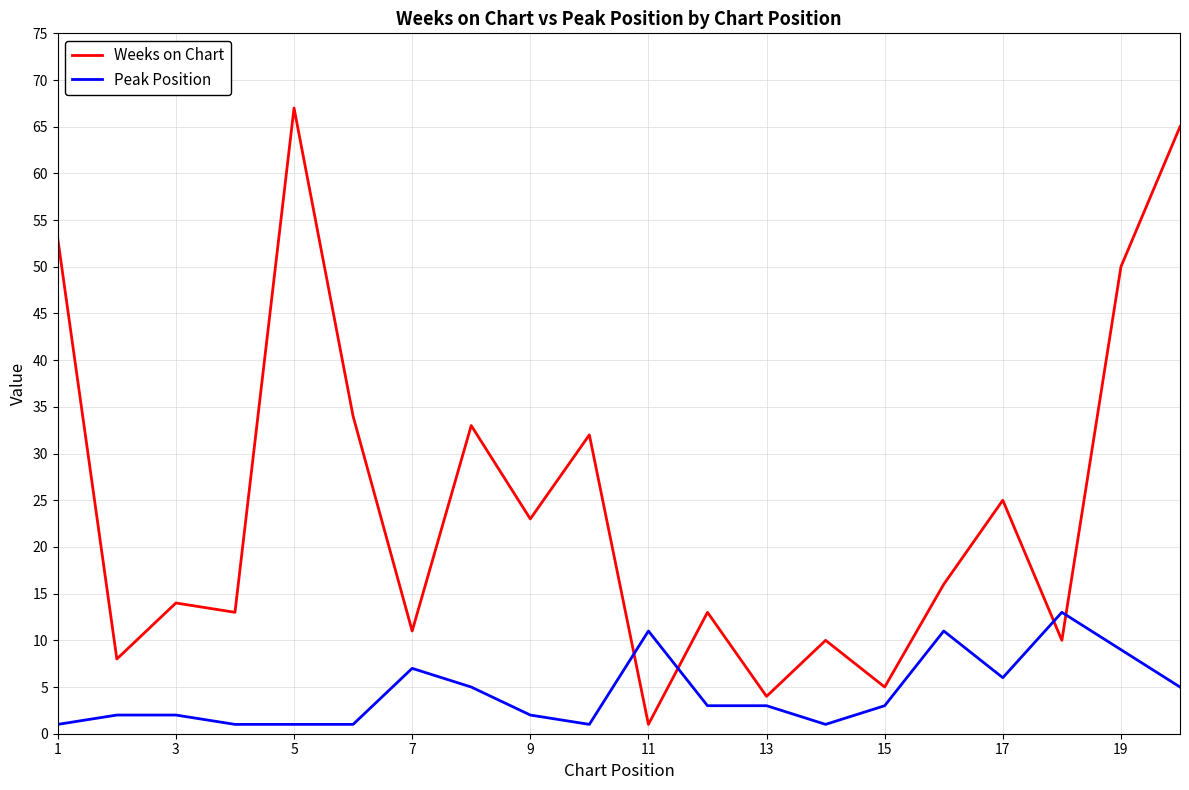

List the series in order of their overall mean, lowest first.

Peak Position, Weeks on Chart